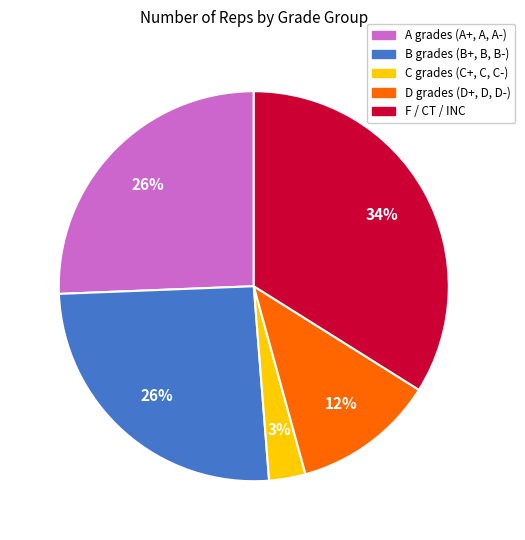

What percentage is the A grades (A+, A, A-) slice, to the nearest percent?

26%